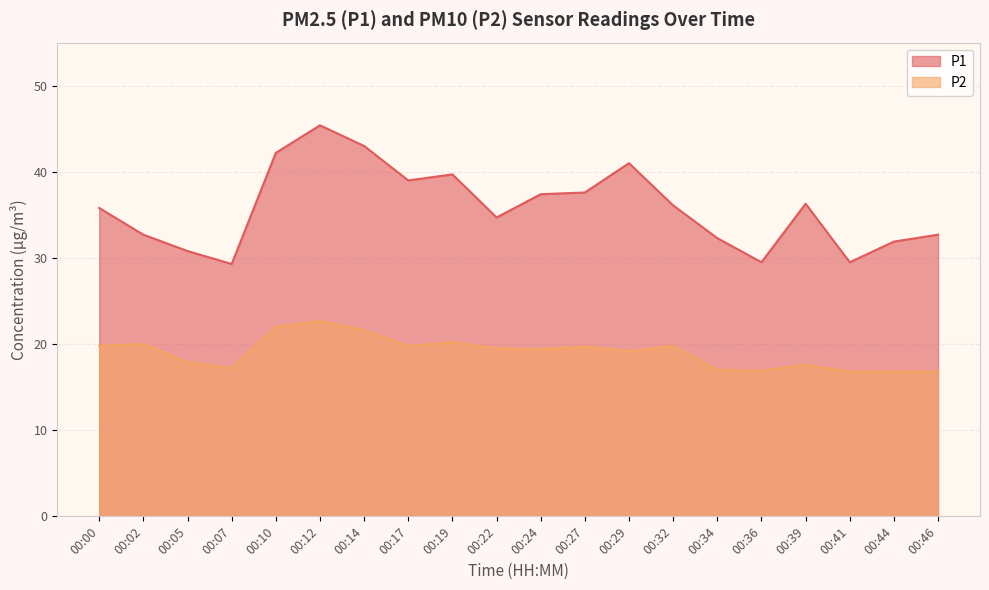

What is the total value across all series at 00:29?

60.2